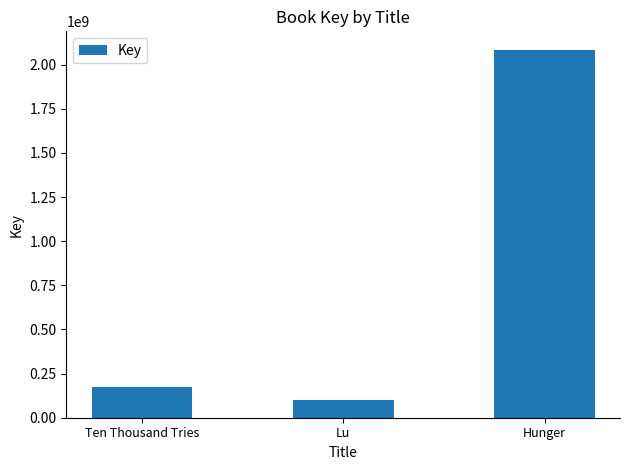

What is the sum of the values at Ten Thousand Tries and Lu?

274242857